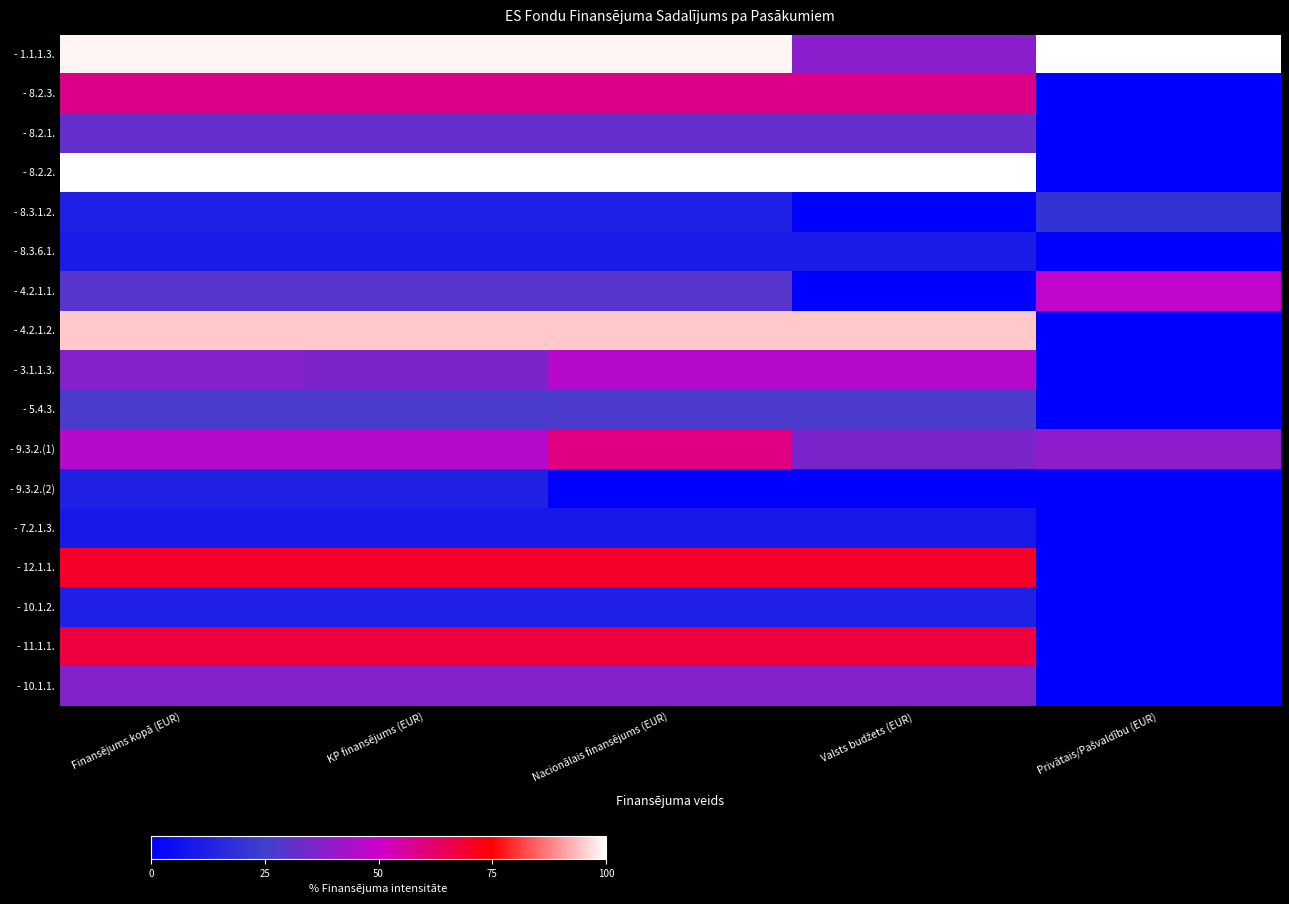

Reading left to right, list all the values displayed in this chart.

- 1.1.1.3.: Finansējums kopā (EUR)=99.0	KP finansējums (EUR)=99.0	Nacionālais finansējums (EUR)=99.0	Valsts budžets (EUR)=38.3	Privātais/Pašvaldību (EUR)=100.0
- 8.2.3.: Finansējums kopā (EUR)=58.2	KP finansējums (EUR)=58.2	Nacionālais finansējums (EUR)=58.2	Valsts budžets (EUR)=58.2	Privātais/Pašvaldību (EUR)=0.0
- 8.2.1.: Finansējums kopā (EUR)=31.5	KP finansējums (EUR)=31.5	Nacionālais finansējums (EUR)=31.5	Valsts budžets (EUR)=31.5	Privātais/Pašvaldību (EUR)=0.0
- 8.2.2.: Finansējums kopā (EUR)=100.0	KP finansējums (EUR)=100.0	Nacionālais finansējums (EUR)=100.0	Valsts budžets (EUR)=100.0	Privātais/Pašvaldību (EUR)=0.0
- 8.3.1.2.: Finansējums kopā (EUR)=12.3	KP finansējums (EUR)=12.3	Nacionālais finansējums (EUR)=12.3	Valsts budžets (EUR)=0.0	Privātais/Pašvaldību (EUR)=20.2
- 8.3.6.1.: Finansējums kopā (EUR)=11.2	KP finansējums (EUR)=11.2	Nacionālais finansējums (EUR)=11.2	Valsts budžets (EUR)=11.2	Privātais/Pašvaldību (EUR)=0.0
- 4.2.1.1.: Finansējums kopā (EUR)=29.1	KP finansējums (EUR)=29.1	Nacionālais finansējums (EUR)=29.1	Valsts budžets (EUR)=0.0	Privātais/Pašvaldību (EUR)=48.0
- 4.2.1.2.: Finansējums kopā (EUR)=94.7	KP finansējums (EUR)=94.7	Nacionālais finansējums (EUR)=94.7	Valsts budžets (EUR)=94.7	Privātais/Pašvaldību (EUR)=0.0
- 3.1.1.3.: Finansējums kopā (EUR)=37.2	KP finansējums (EUR)=35.7	Nacionālais finansējums (EUR)=46.0	Valsts budžets (EUR)=46.0	Privātais/Pašvaldību (EUR)=0.0
- 5.4.3.: Finansējums kopā (EUR)=26.8	KP finansējums (EUR)=26.8	Nacionālais finansējums (EUR)=26.8	Valsts budžets (EUR)=26.8	Privātais/Pašvaldību (EUR)=0.0
- 9.3.2.(1): Finansējums kopā (EUR)=46.1	KP finansējums (EUR)=46.1	Nacionālais finansējums (EUR)=59.1	Valsts budžets (EUR)=35.5	Privātais/Pašvaldību (EUR)=38.9
- 9.3.2.(2): Finansējums kopā (EUR)=13.0	KP finansējums (EUR)=13.0	Nacionālais finansējums (EUR)=0.0	Valsts budžets (EUR)=0.0	Privātais/Pašvaldību (EUR)=0.0
- 7.2.1.3.: Finansējums kopā (EUR)=9.5	KP finansējums (EUR)=9.5	Nacionālais finansējums (EUR)=9.5	Valsts budžets (EUR)=9.5	Privātais/Pašvaldību (EUR)=0.0
- 12.1.1.: Finansējums kopā (EUR)=69.7	KP finansējums (EUR)=69.7	Nacionālais finansējums (EUR)=69.7	Valsts budžets (EUR)=69.7	Privātais/Pašvaldību (EUR)=0.0
- 10.1.2.: Finansējums kopā (EUR)=12.2	KP finansējums (EUR)=12.2	Nacionālais finansējums (EUR)=12.2	Valsts budžets (EUR)=12.2	Privātais/Pašvaldību (EUR)=0.0
- 11.1.1.: Finansējums kopā (EUR)=67.1	KP finansējums (EUR)=67.1	Nacionālais finansējums (EUR)=67.1	Valsts budžets (EUR)=67.1	Privātais/Pašvaldību (EUR)=0.0
- 10.1.1.: Finansējums kopā (EUR)=37.0	KP finansējums (EUR)=37.0	Nacionālais finansējums (EUR)=37.0	Valsts budžets (EUR)=37.0	Privātais/Pašvaldību (EUR)=0.0